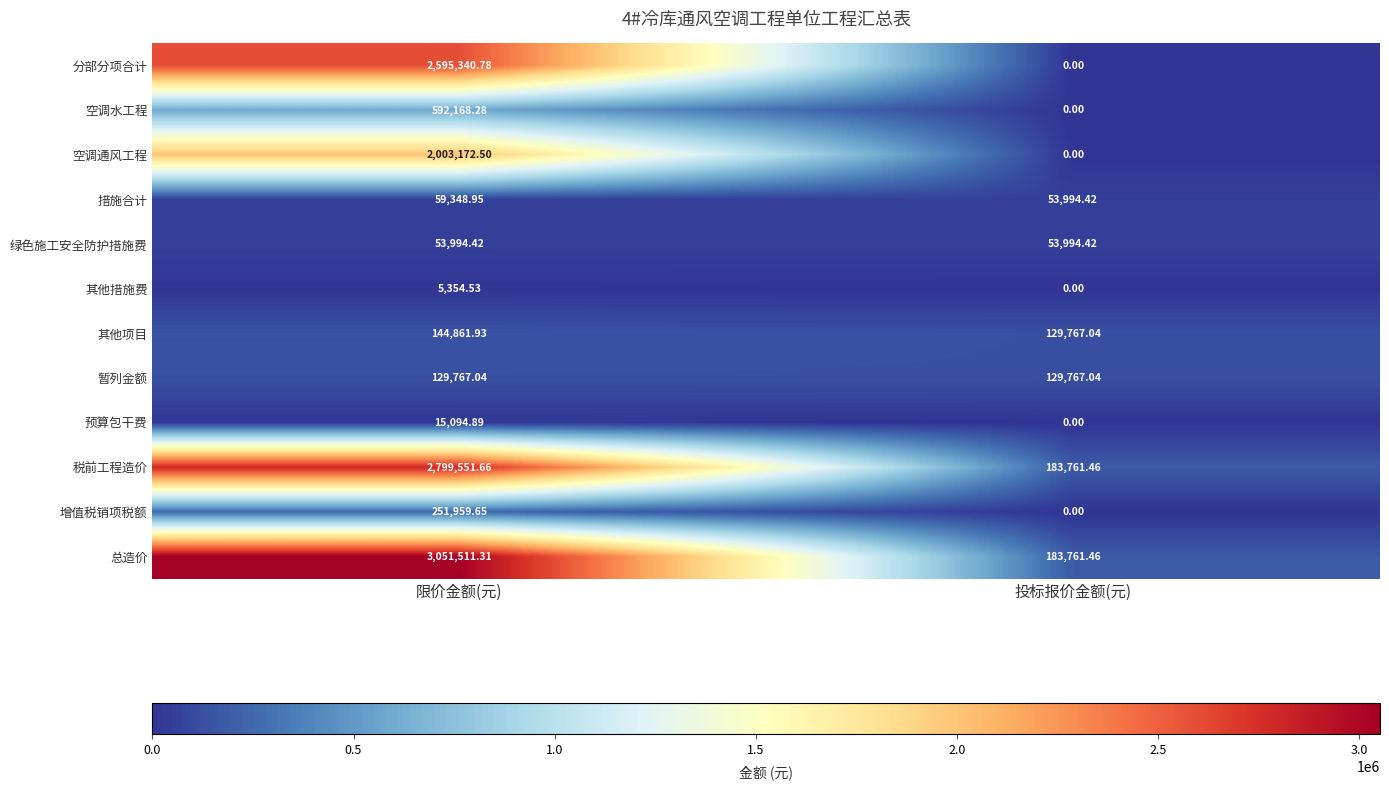

At which category is the sum across all series the highest?

限价金额(元)